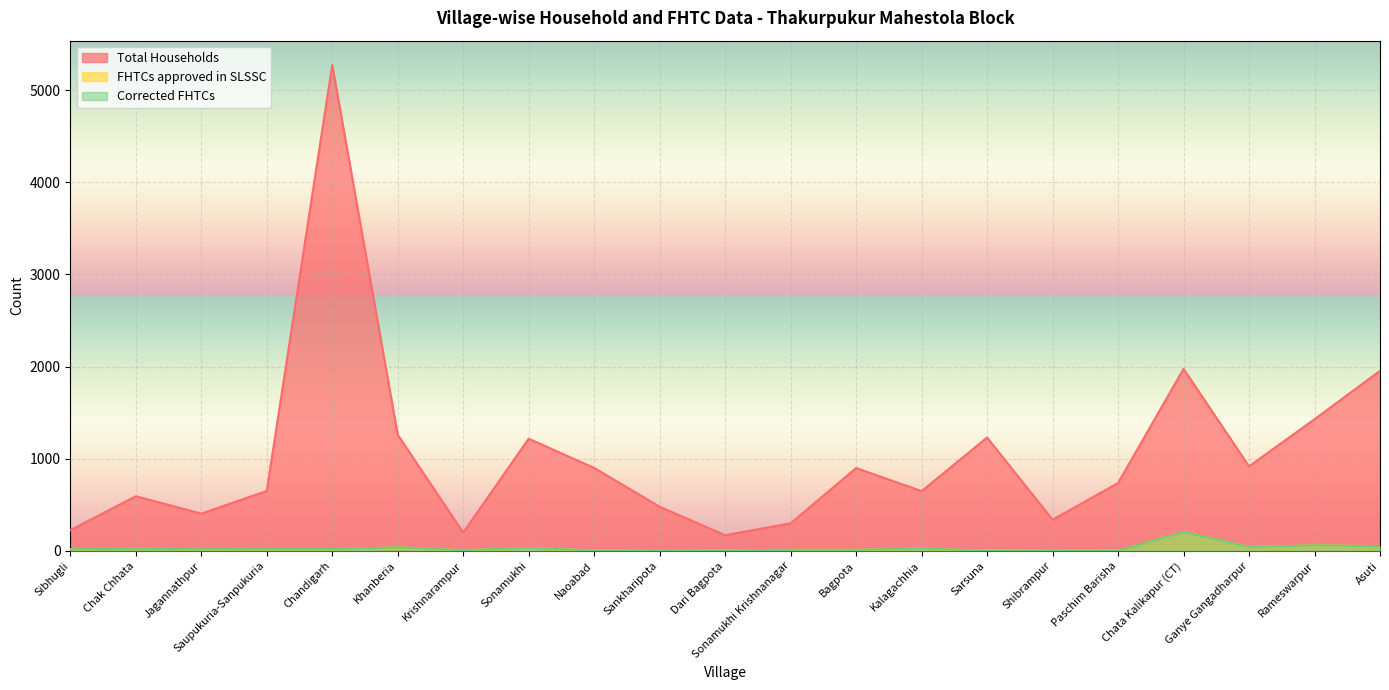

Reading right to left, transcribe all the data shown in this chart.

Total Households: 1954	1429	917	1975	736	338	1230	648	899	299	170	479	900	1217	199	1260	5274	650	404	593	224
FHTCs approved in SLSSC: 51	59	42	204	2	8	2	25	11	11	6	9	5	30	7	38	19	19	18	23	17
Corrected FHTCs: 51	59	42	204	2	8	2	25	11	11	6	9	5	30	7	38	19	19	18	23	17